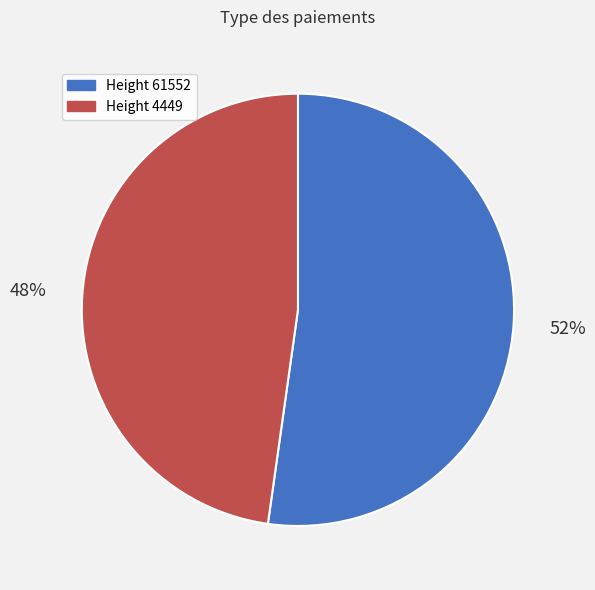

What is the smallest slice in the pie chart?

Height 4449